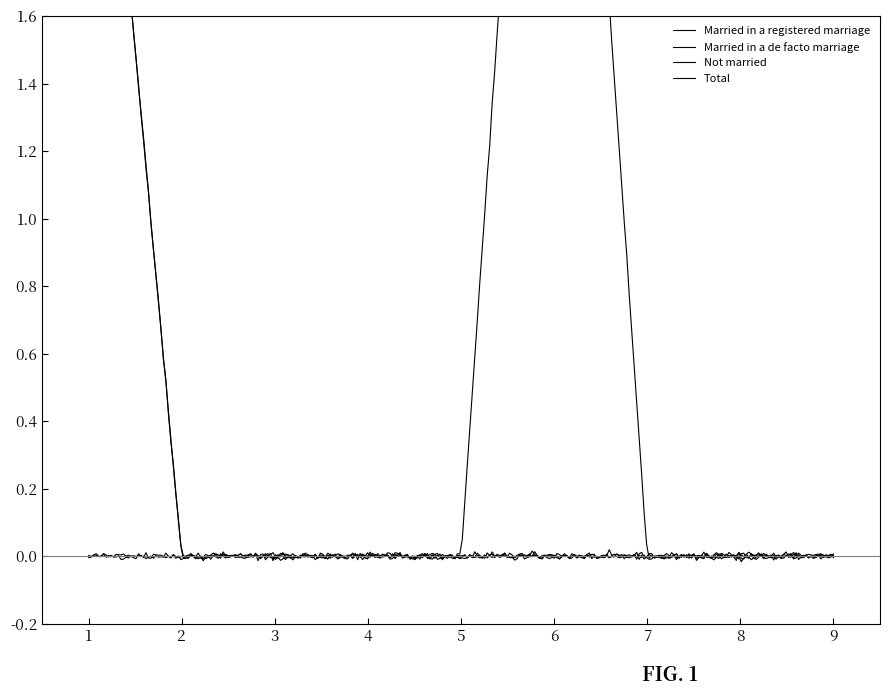

Which series changed the most between 20-24 years and 55-64 years?

Total